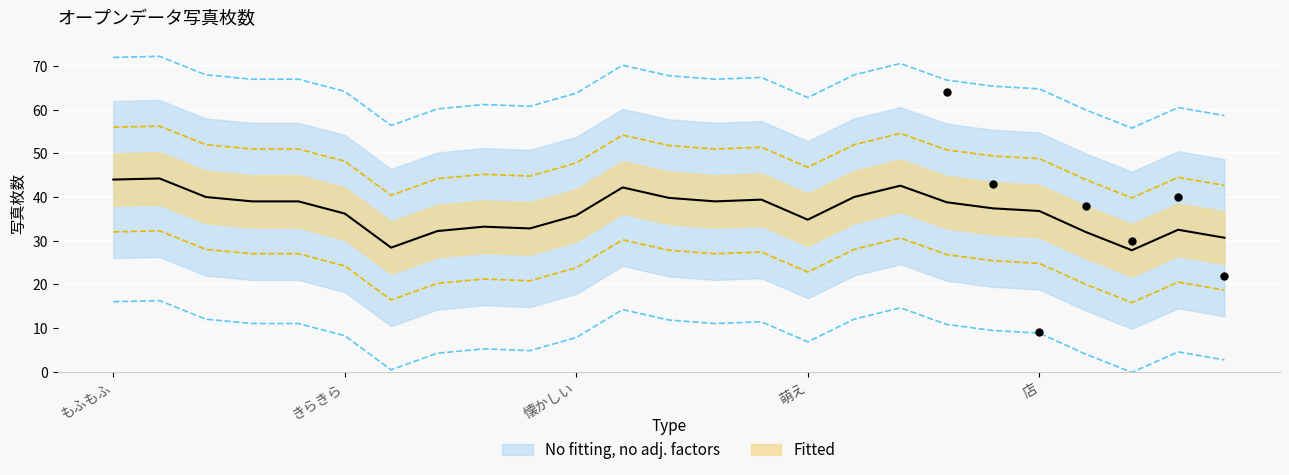

Is it true that the value at まちなみ is 42?

True